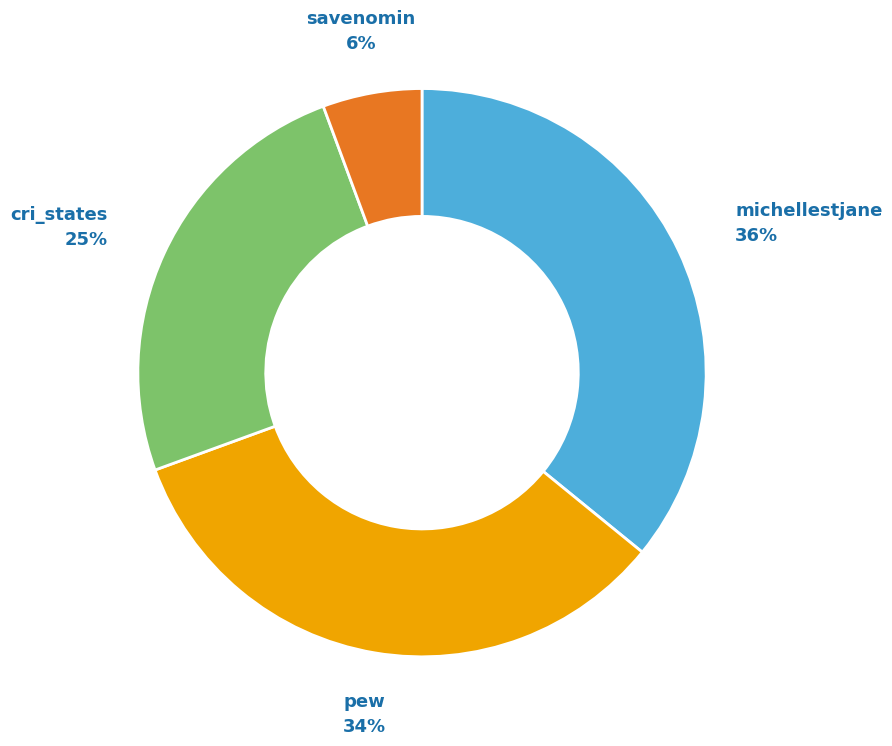

To the nearest percent, what is the difference between the largest and smallest slice percentages?

30%